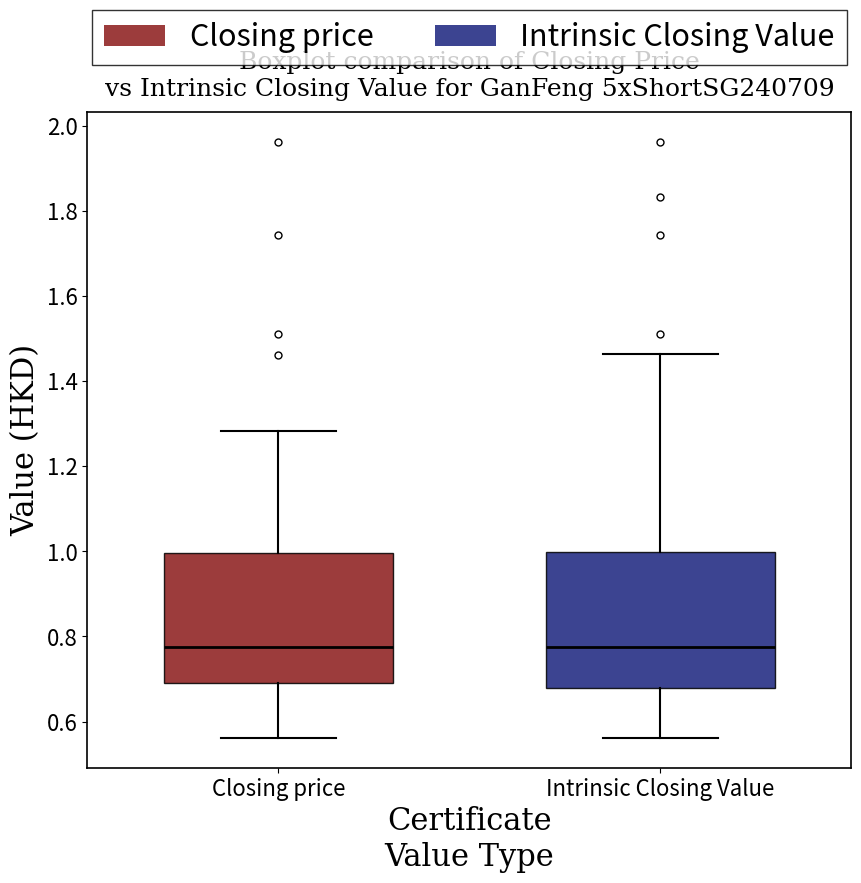

Where does the lower whisker of the box for Closing price end on the y-axis? The values are not printed on the chart, so give them approximately, as read against the axis.

0.56